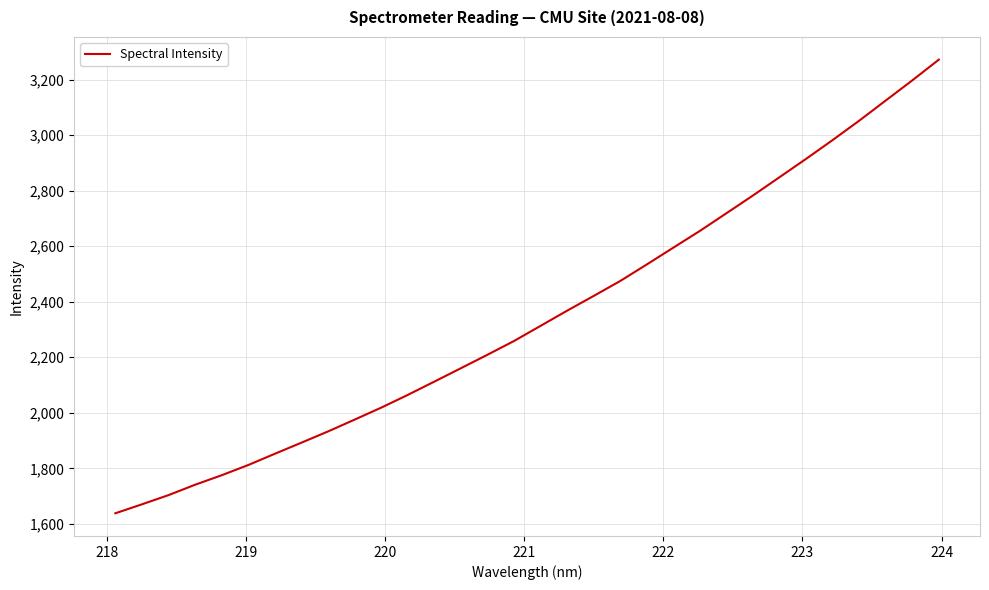

What is the maximum value shown in the chart?

3271.7